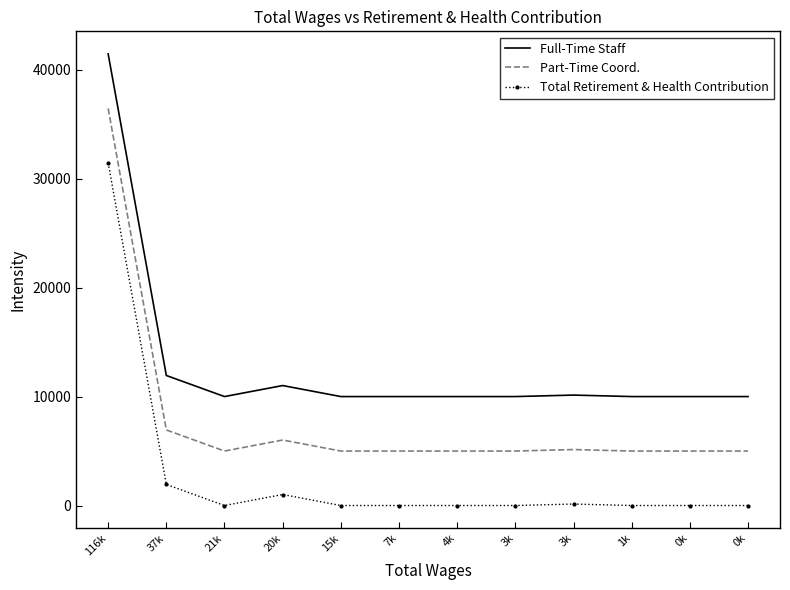

Reading right to left, extract all data points from this chart.

Full-Time Staff: 0k=10000	0k=10000	1k=10000	3k=10136	3k=10000	4k=10000	7k=10000	15k=10000	20k=11011	21k=10000	37k=11935	116k=41448
Part-Time Coord.: 0k=5000	0k=5000	1k=5000	3k=5136	3k=5000	4k=5000	7k=5000	15k=5000	20k=6011	21k=5000	37k=6935	116k=36448
Total Retirement & Health Contribution: 0k=0	0k=0	1k=0	3k=136	3k=0	4k=0	7k=0	15k=0	20k=1011	21k=0	37k=1935	116k=31448